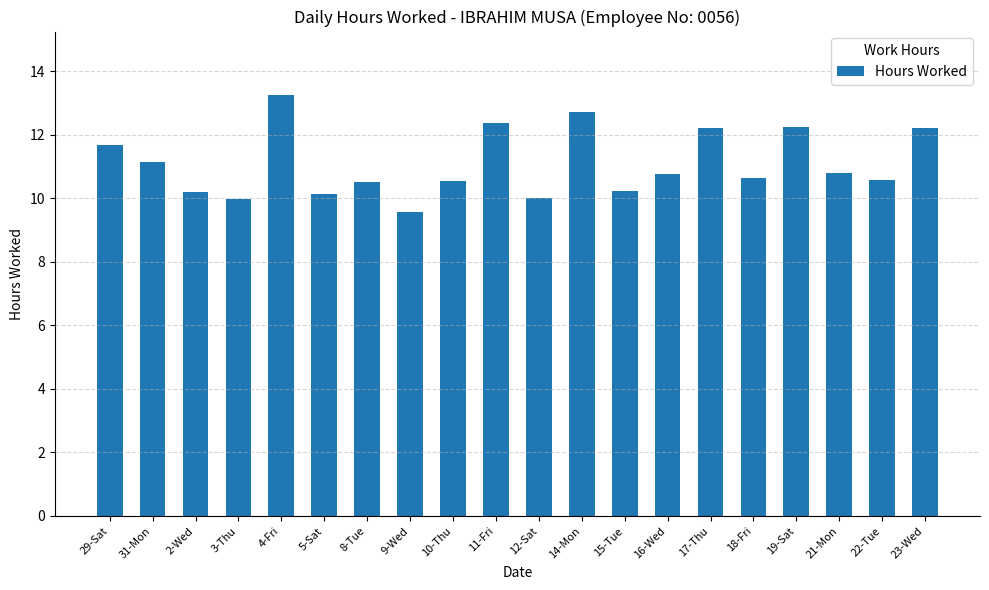

Is it true that the value at 19-Sat is 12.2?

True